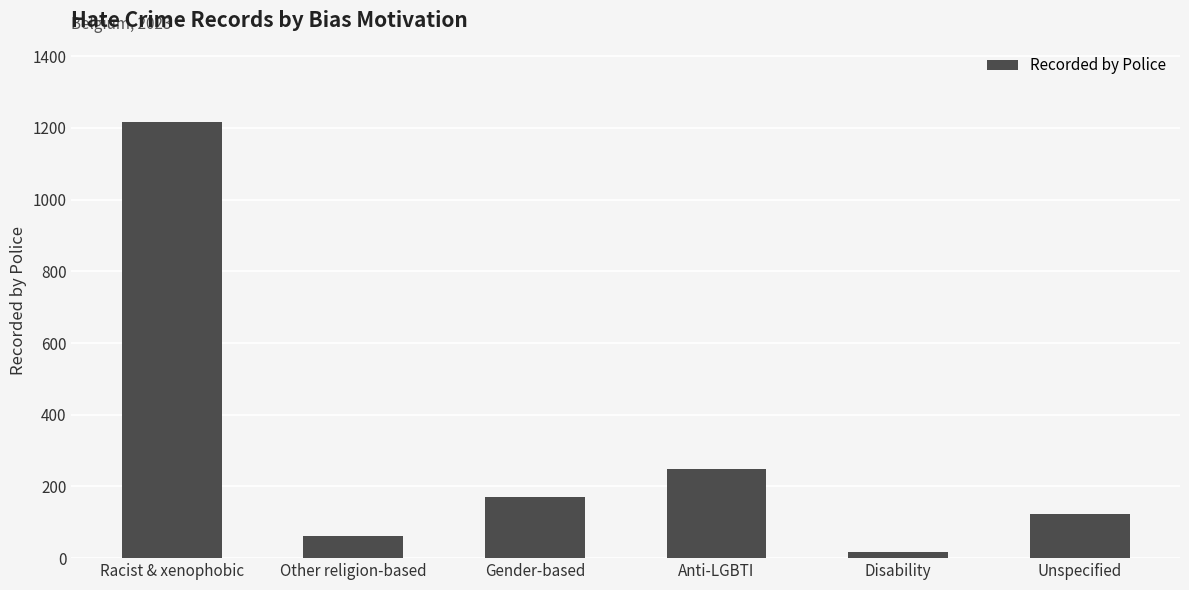

What is the change in value from Anti-LGBTI to Disability?

-232